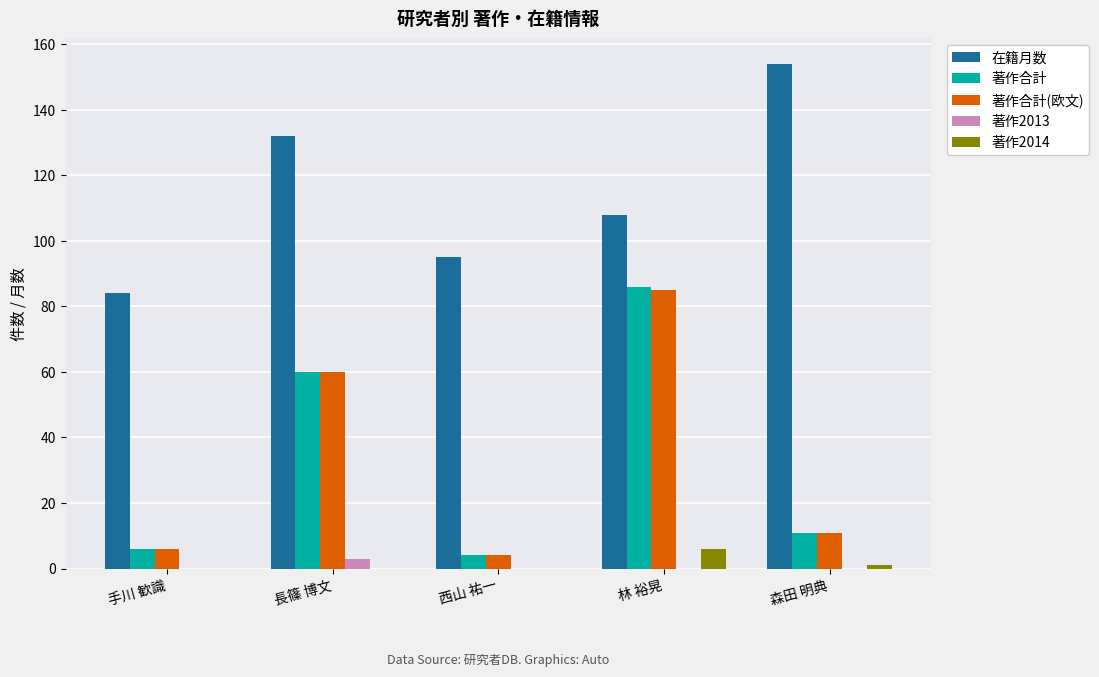

How many groups of bars are there?

5